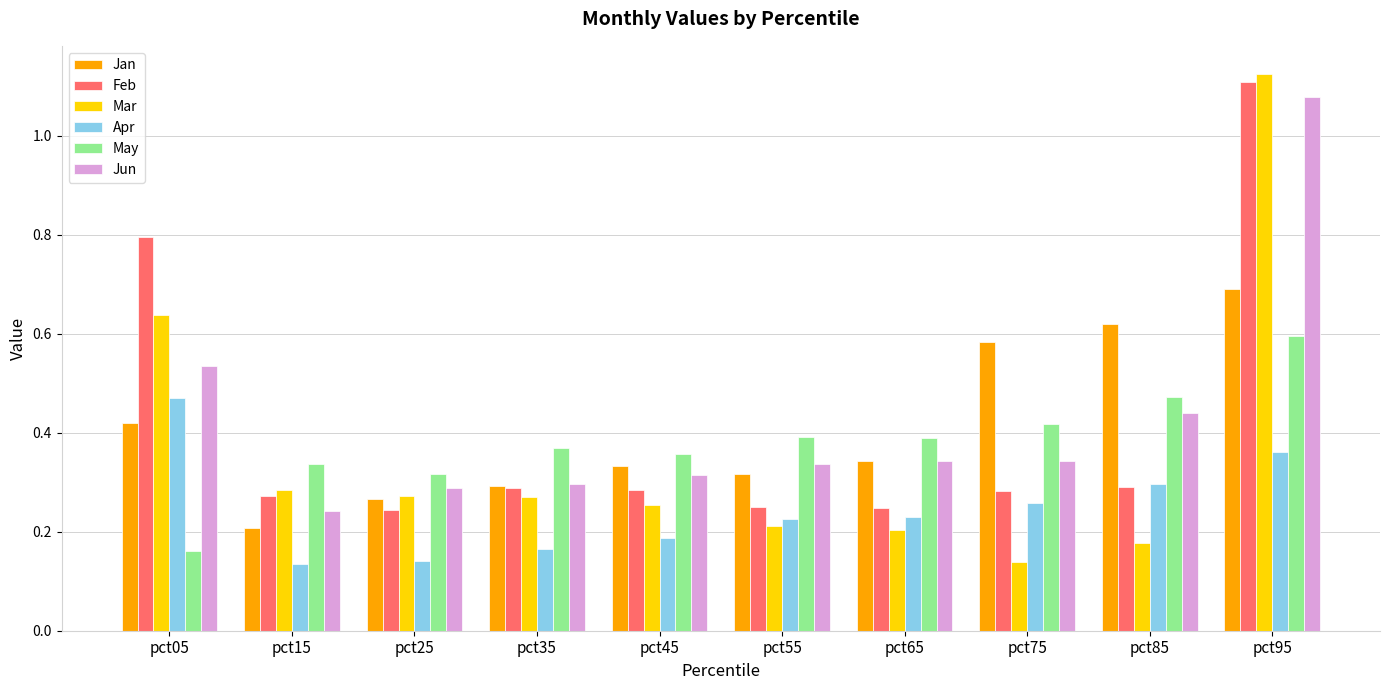

Count the May values in the range 0 to 1.

10